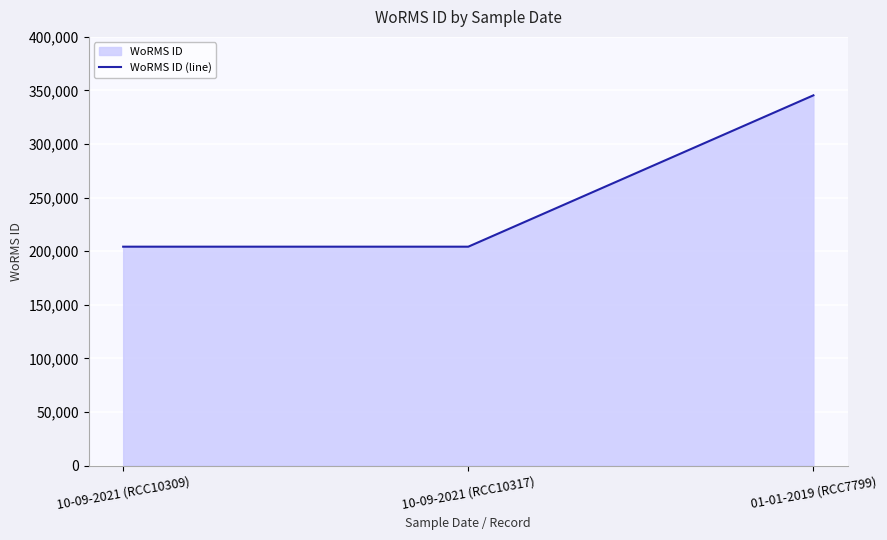

What is the difference between the maximum and minimum values?

141234